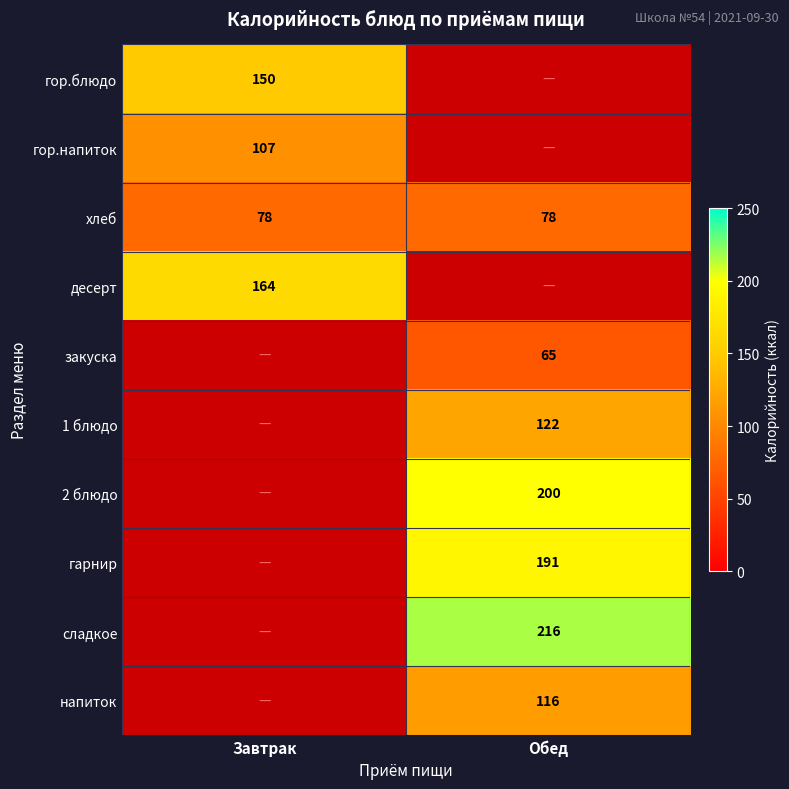

True or false: сладкое has a value of 216 at Обед.

True